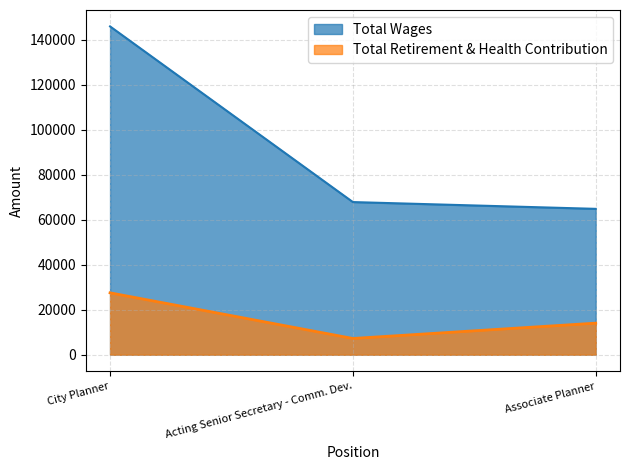

Which has a higher value, Associate Planner or City Planner?

City Planner